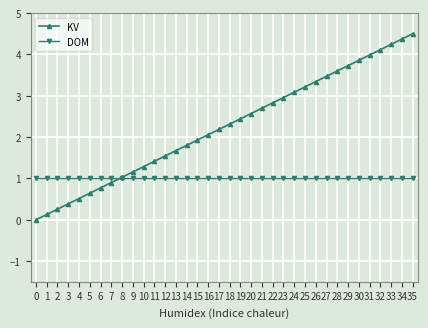

Which series changed the most between 18 and 34?

KV